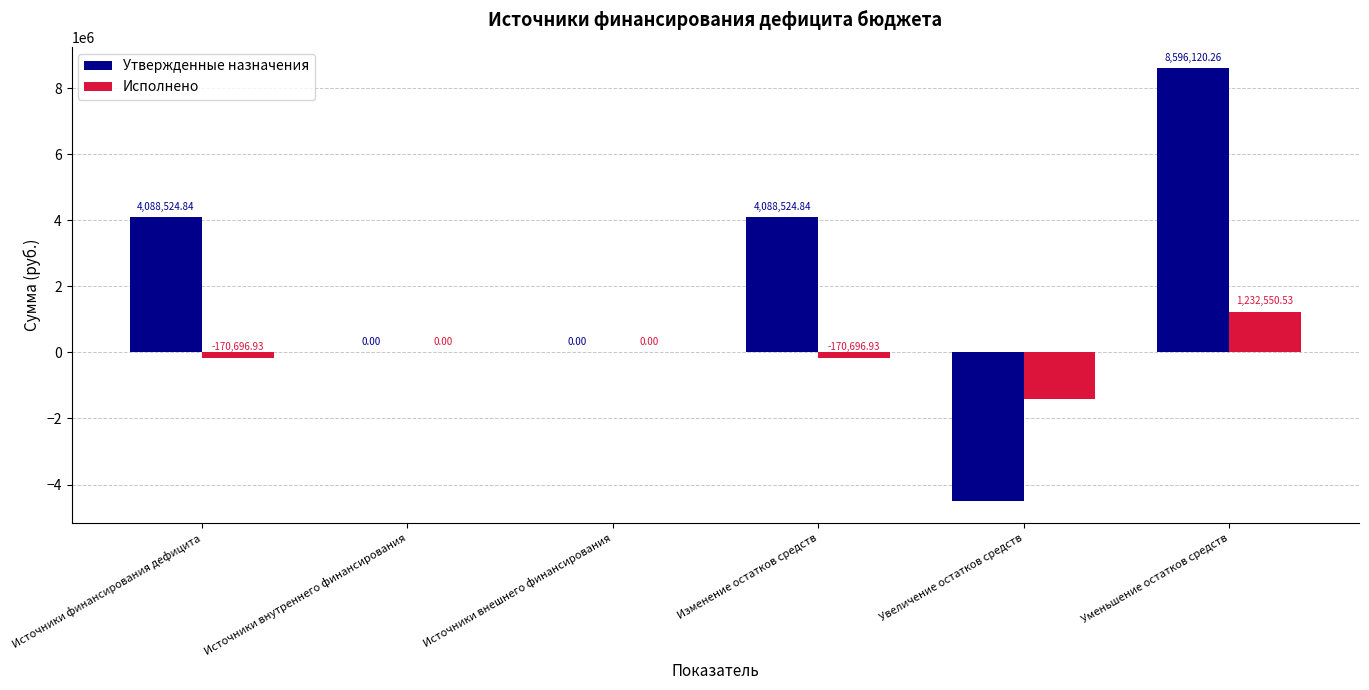

Which series has the largest total across all categories?

Утвержденные назначения